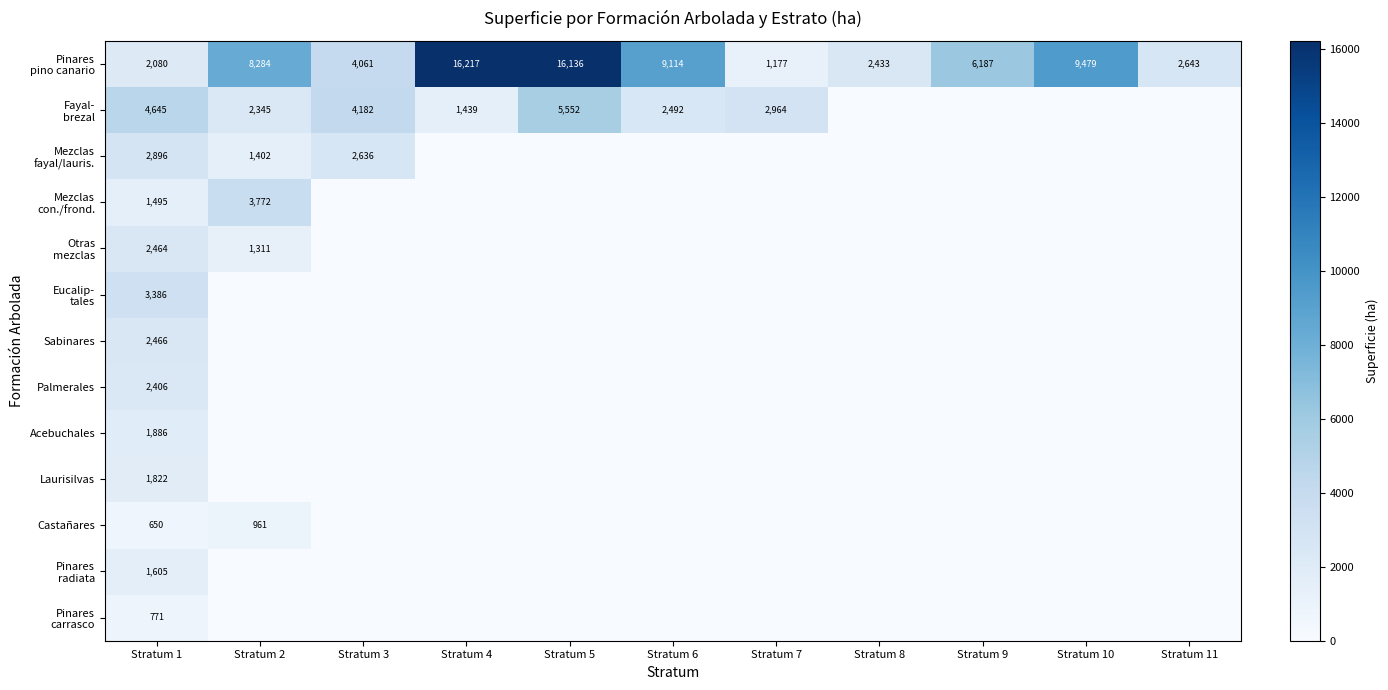

At Stratum 11, list the series in order from largest to smallest.

Pinares pino canario, Fayal- brezal, Mezclas fayal/lauris., Mezclas con./frond., Otras mezclas, Eucalip- tales, Sabinares, Palmerales, Acebuchales, Laurisilvas, Castañares, Pinares radiata, Pinares carrasco